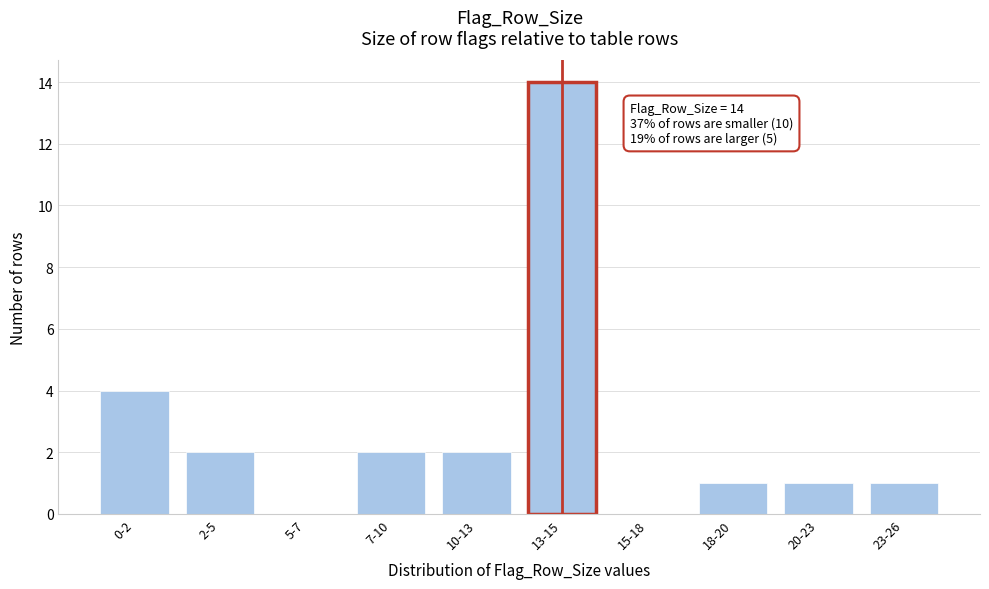

Reading left to right, extract all data points from this chart.

0-2=4	2-5=2	5-7=0	7-10=2	10-13=2	13-15=14	15-18=0	18-20=1	20-23=1	23-26=1